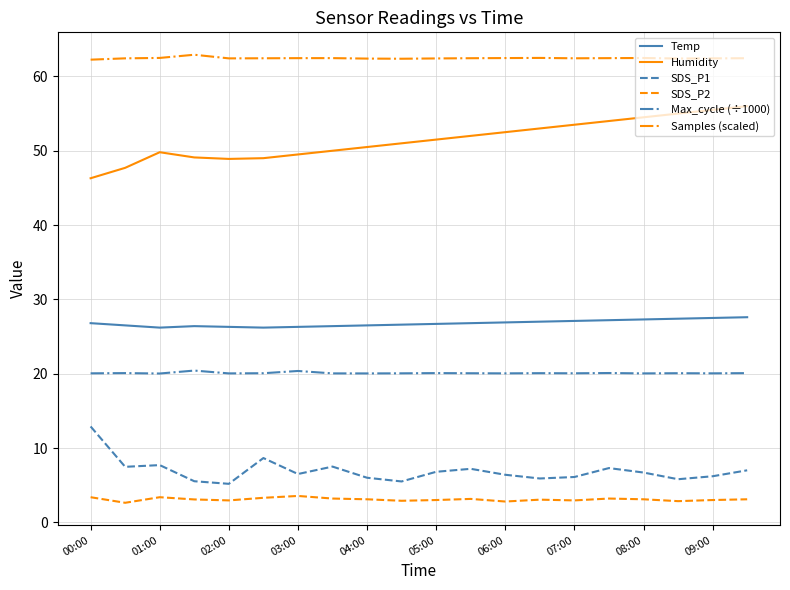

Which series has the largest total across all categories?

Samples (scaled)